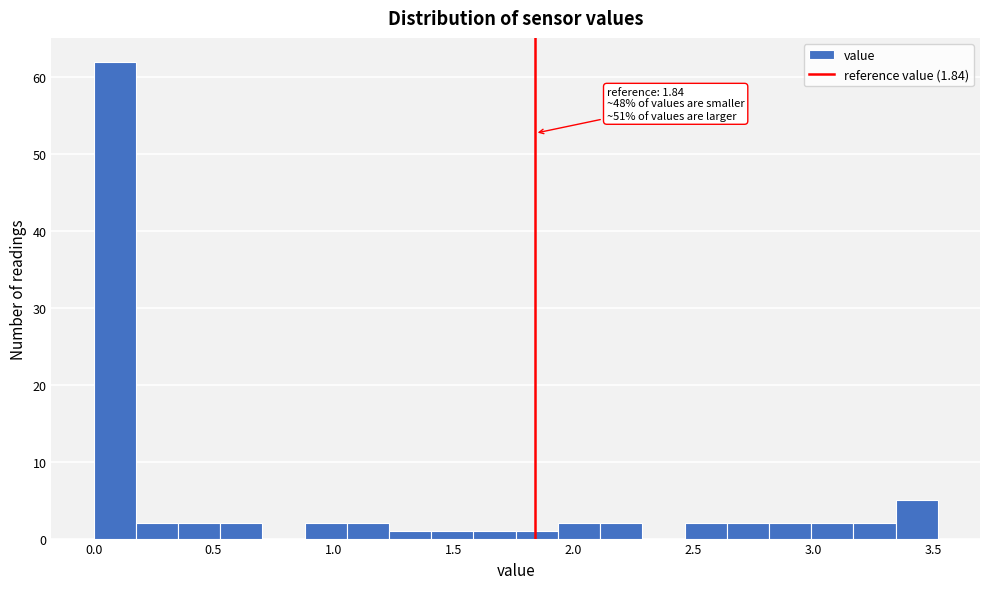

Read against the x-axis, roughly where is the centre of the tallest bar?

0.10